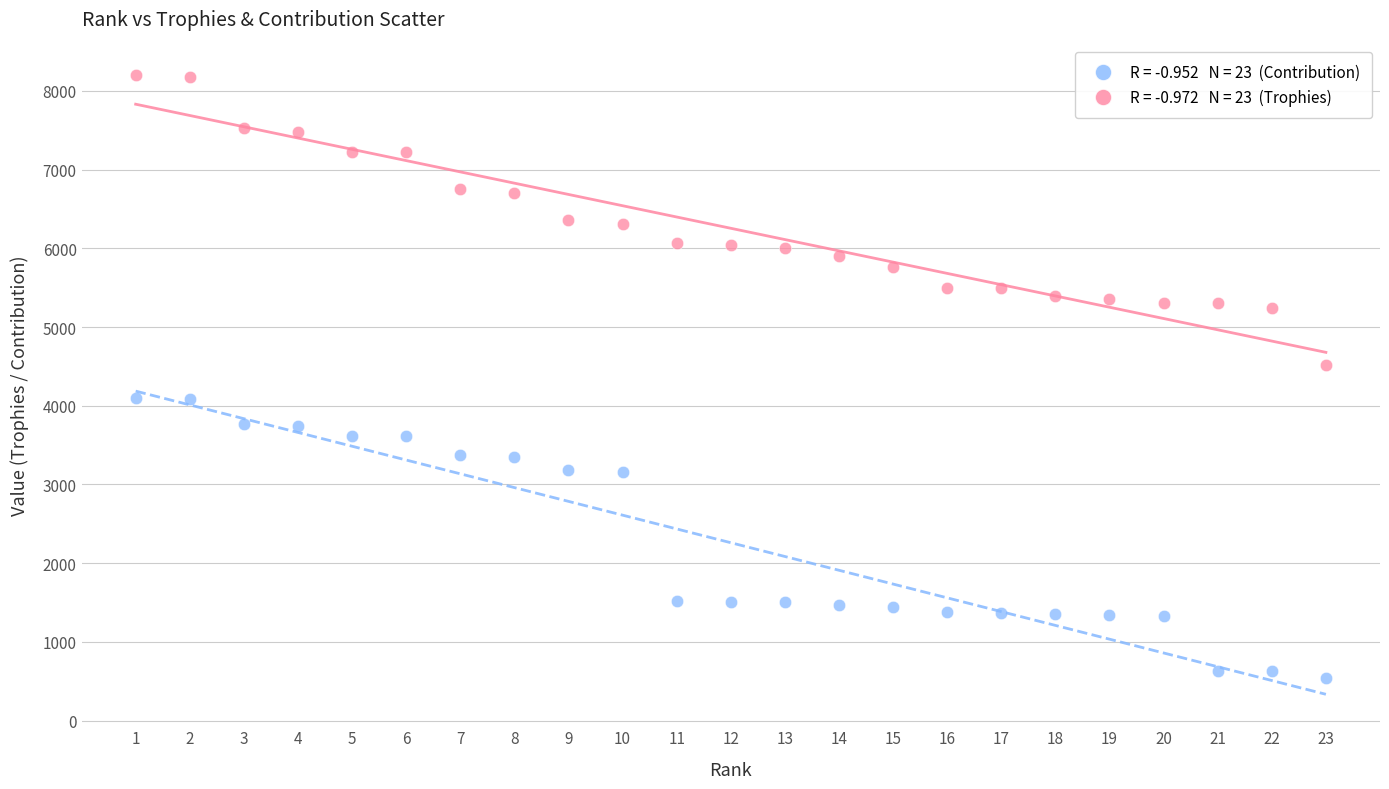

Across all data points, what is the range of X values (max minus min)?

22